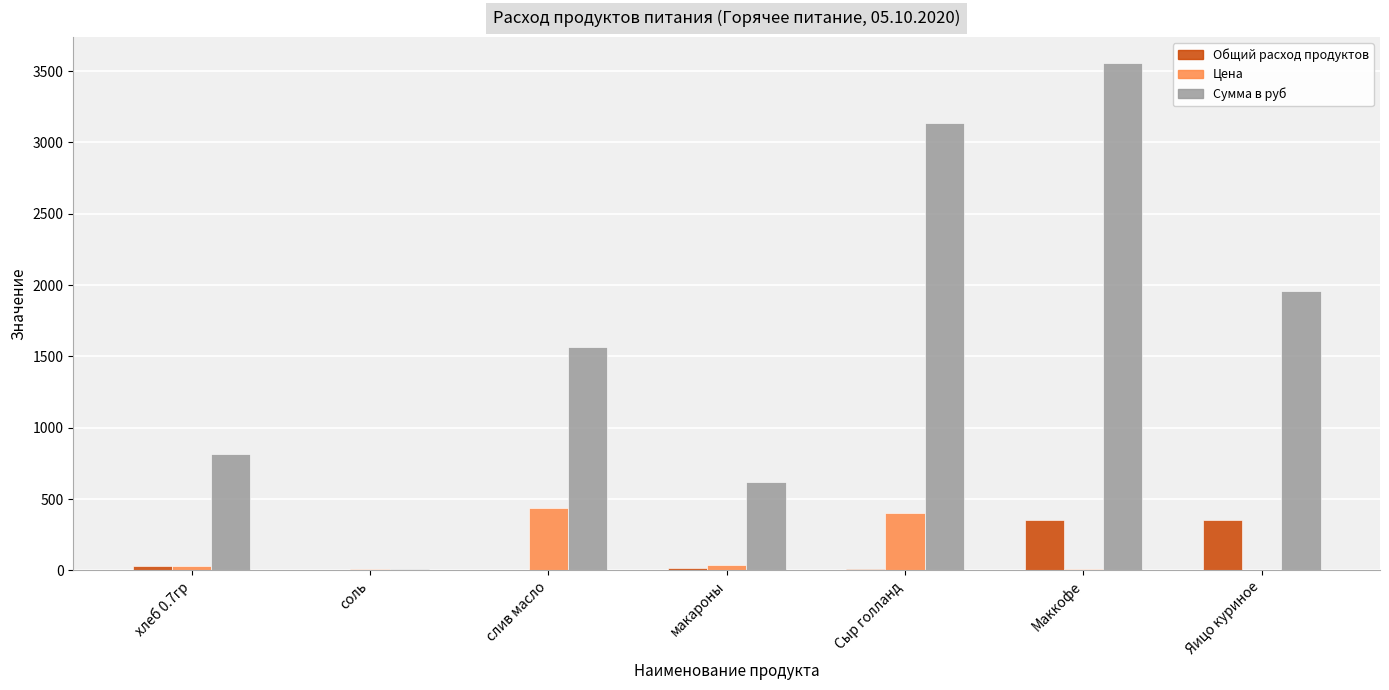

At which label does Сумма в руб reach its peak?

Маккофе